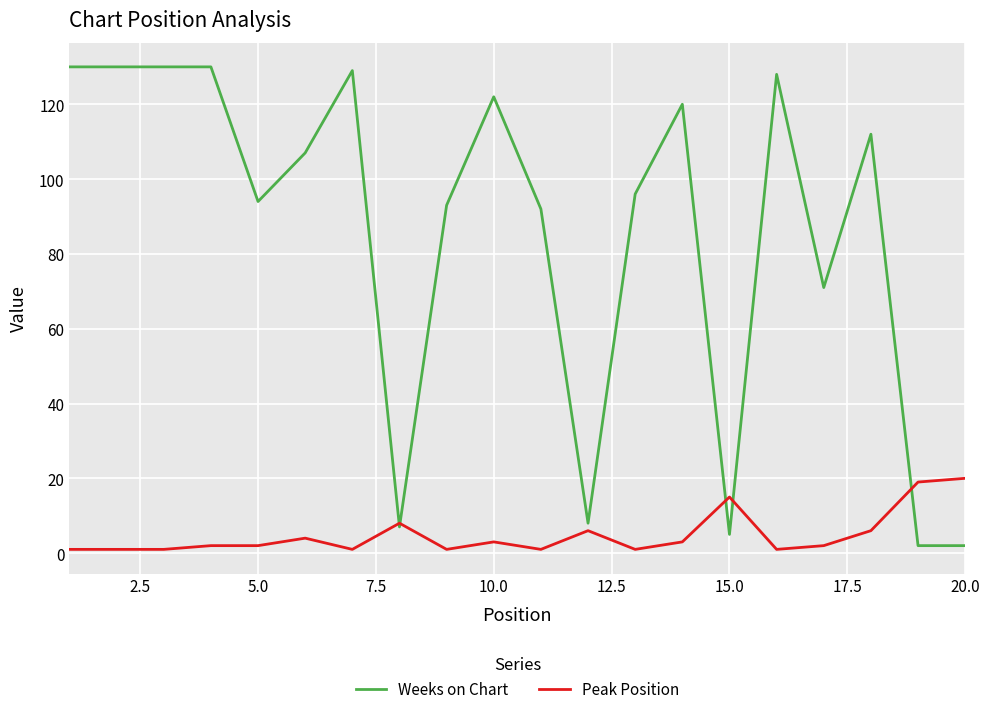

What is the difference between the maximum and minimum values in the Weeks on Chart series?

128